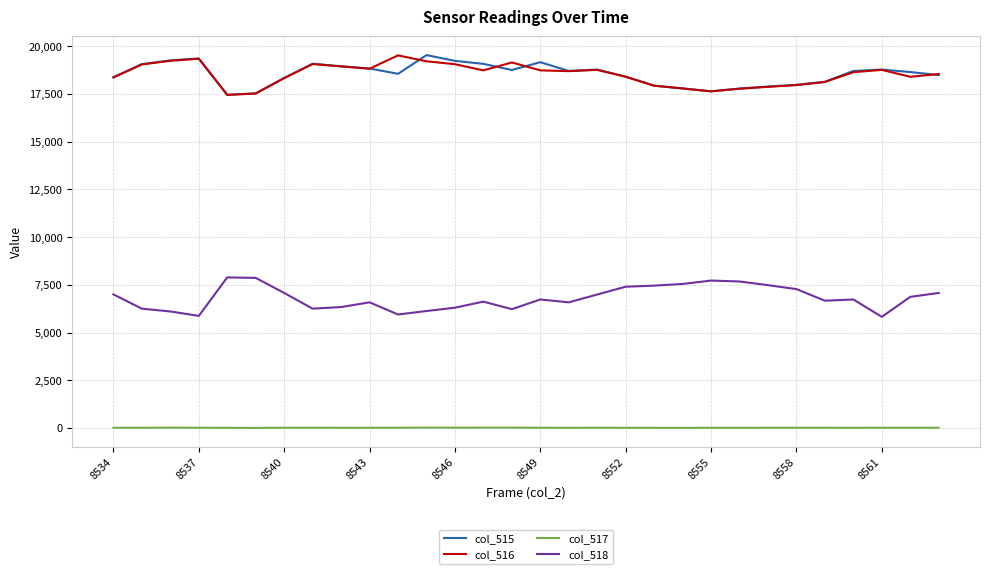

What is the sum of all col_515 values?

556345